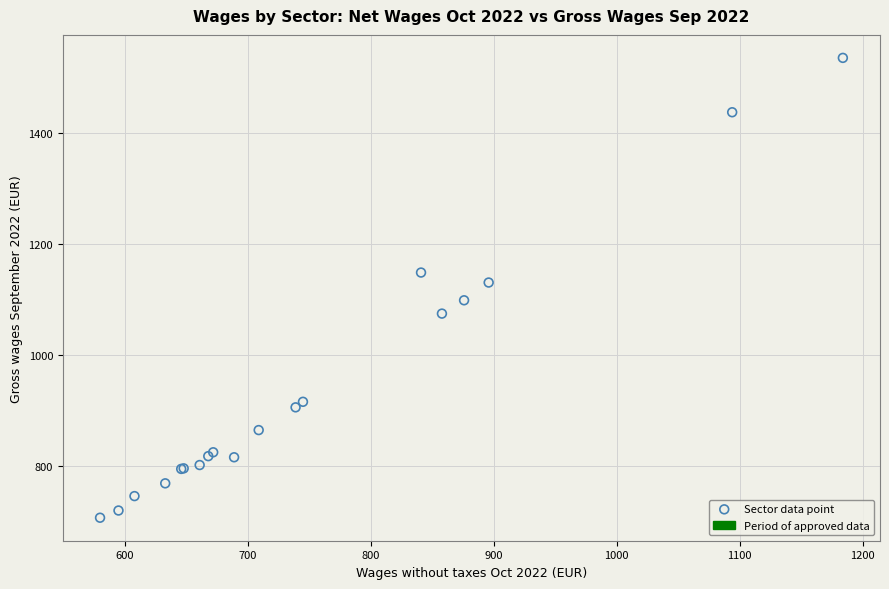

What Y value in the scatter plot is closest to 1121?

1131